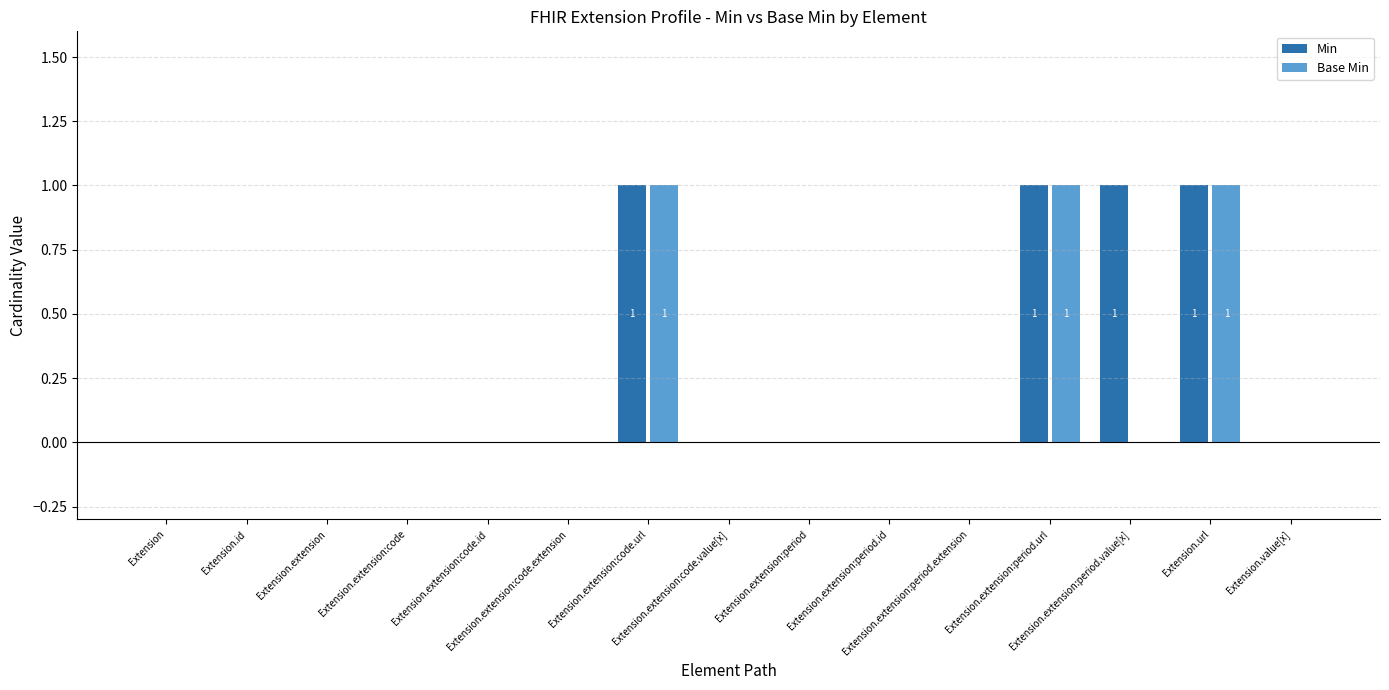

Which series has the largest total across all categories?

Min